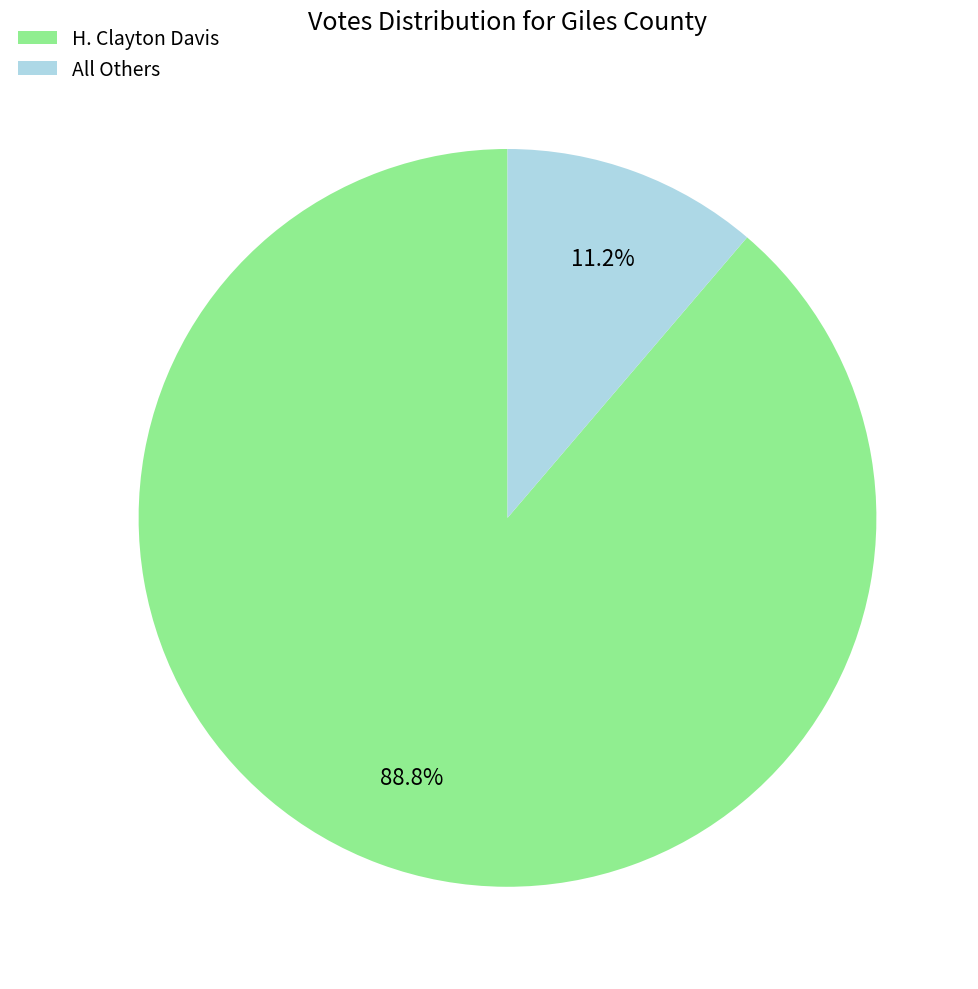

Is it true that All Others is 2% of the pie?

False